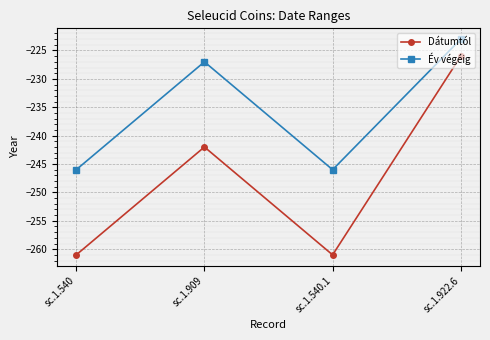

True or false: Dátumtól and Év végéig cross at least once.

False